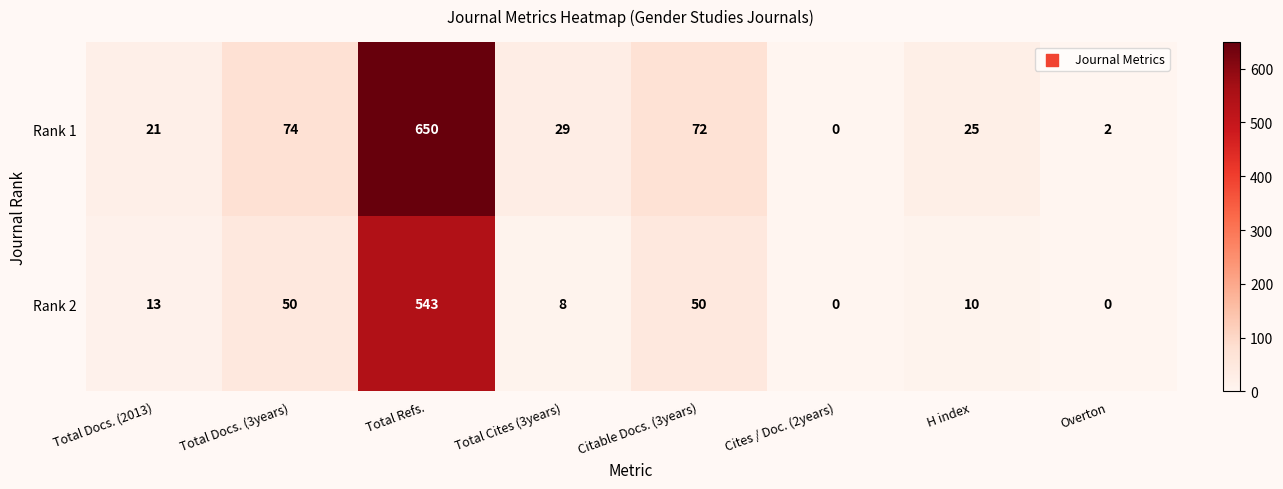

Which series has the largest total across all categories?

Rank 1